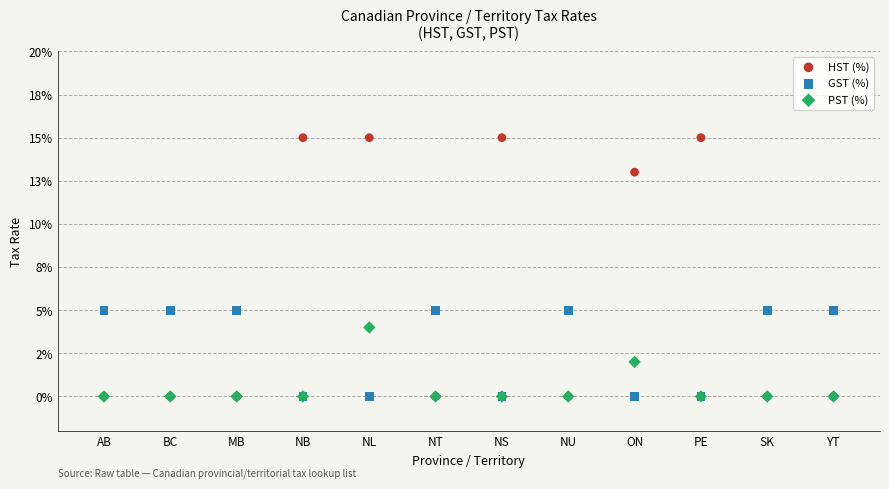

What are all the series names shown in the legend?

HST (%), GST (%), PST (%)